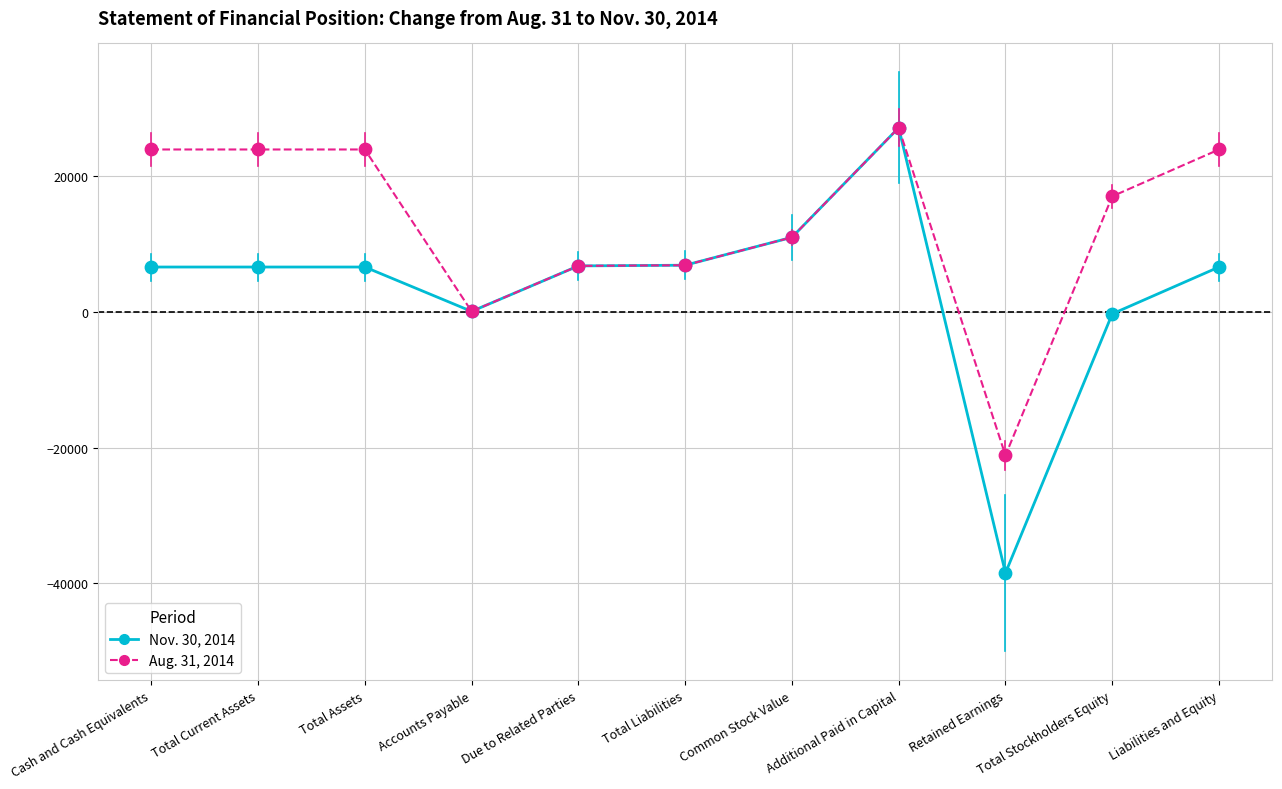

What is the total value across all series at Additional Paid in Capital?

54360